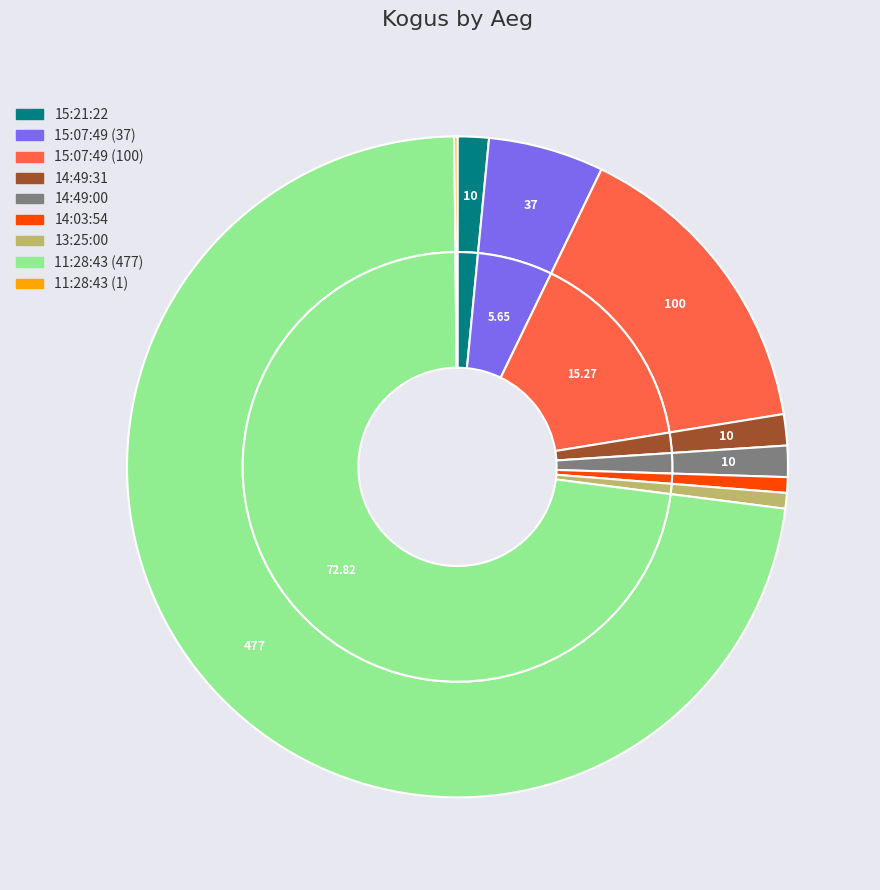

Count the number of slices in the pie.

9